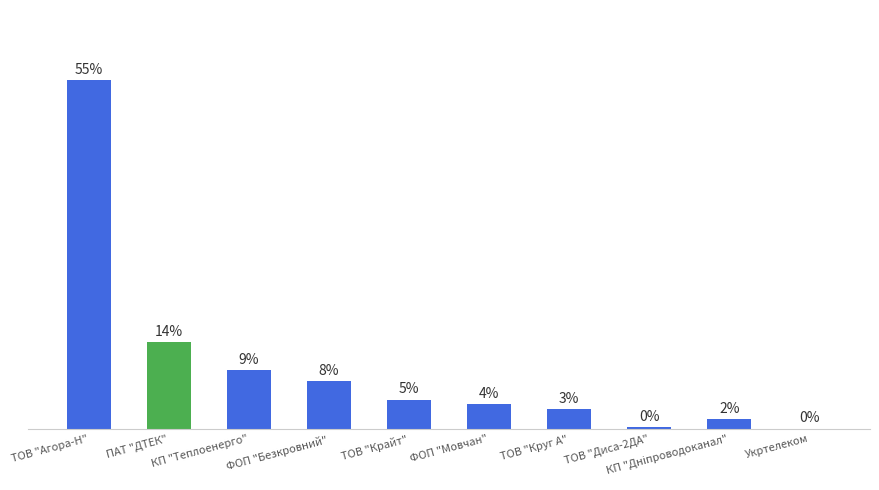

Are the bars horizontal?

No